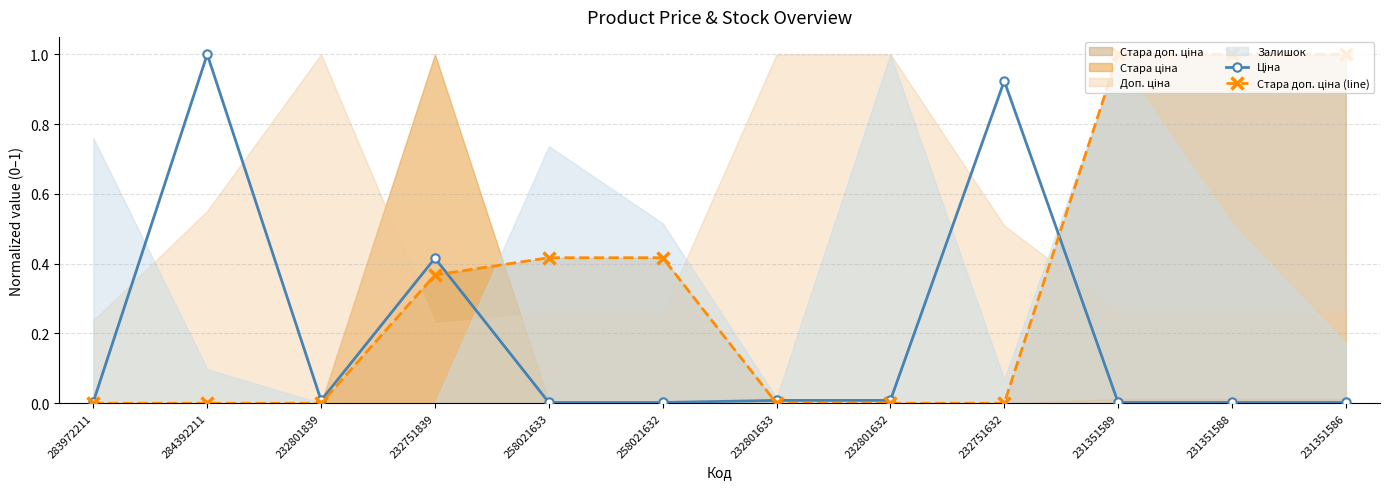

How many Стара доп. ціна (line) values are between 0 and 1?

12